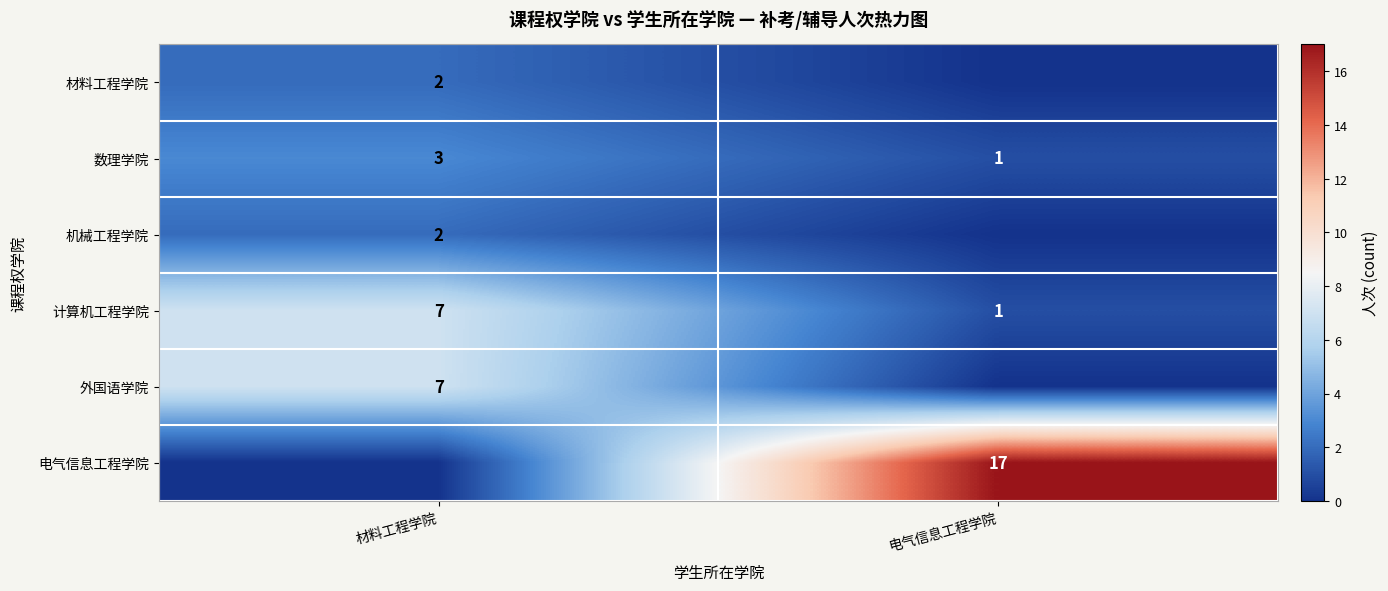

The 外国语学院 series shows 12 at 材料工程学院. True or false?

False